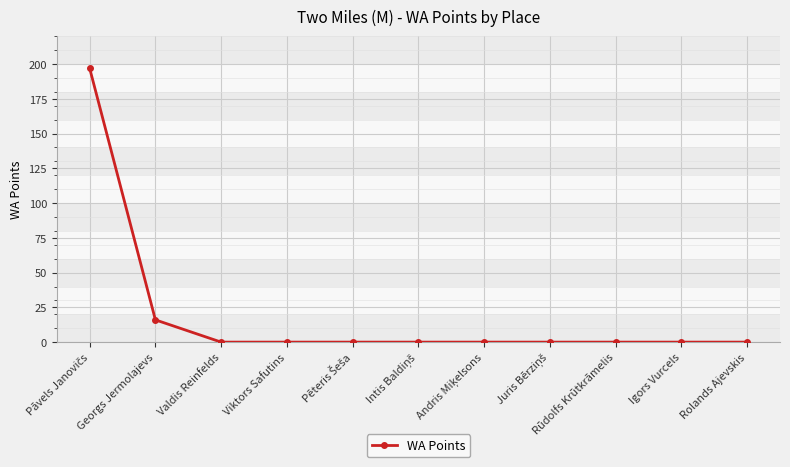

What is the label of the 1st point from the right?

Rolands Ajevskis